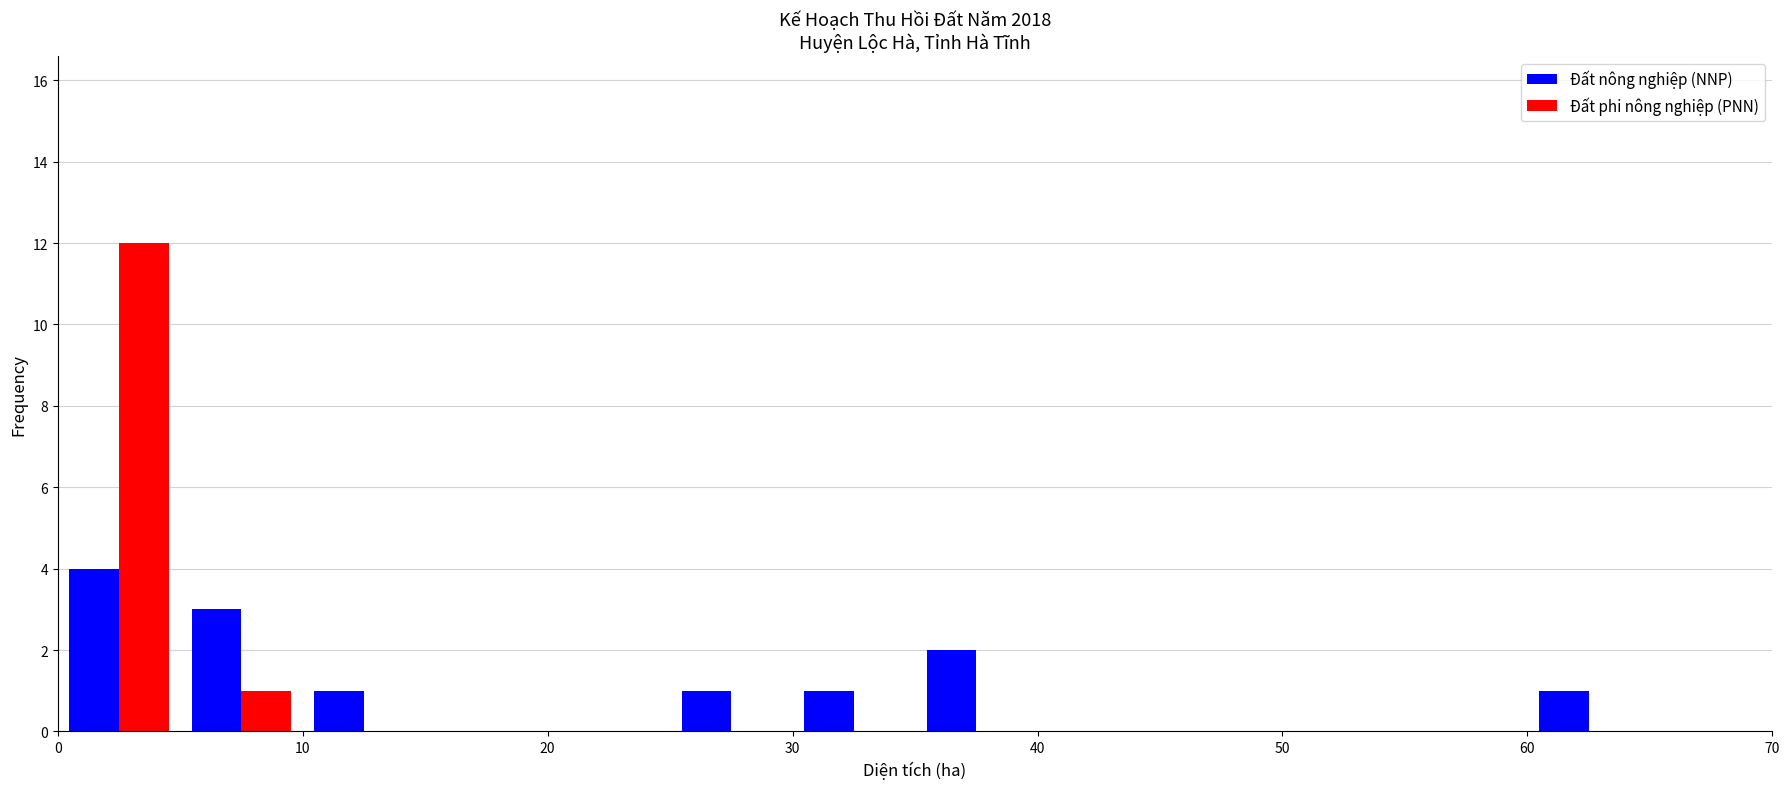

In the Đất nông nghiệp (NNP) series, which range on the x-axis has the tallest bar?

0 to 5